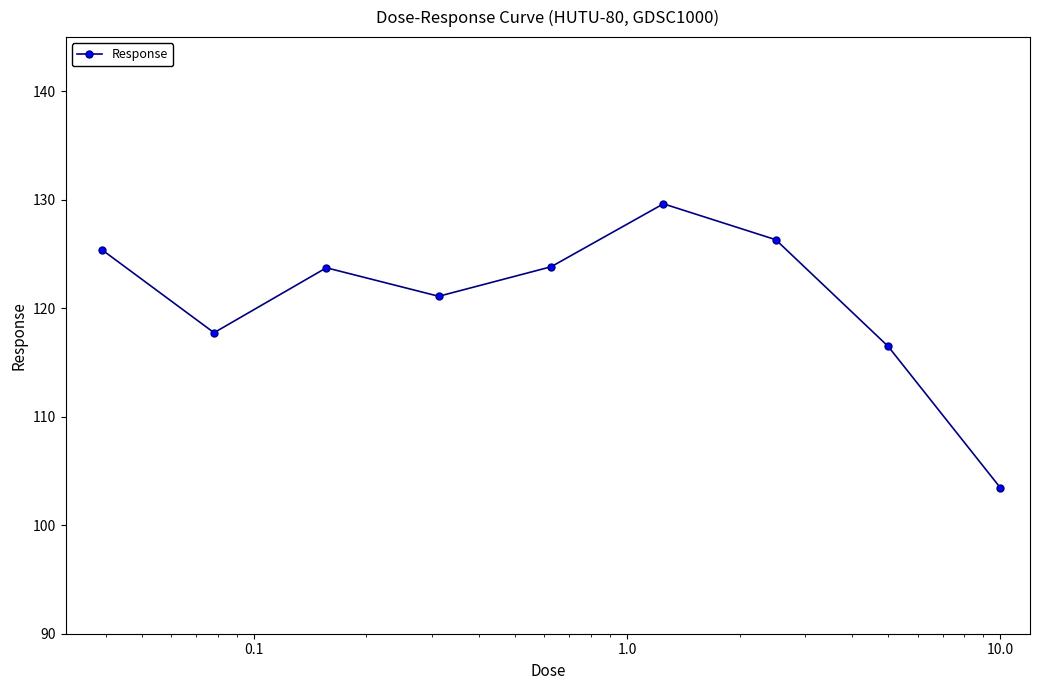

True or false: there are more than 1 points higher than both neighbors.

True